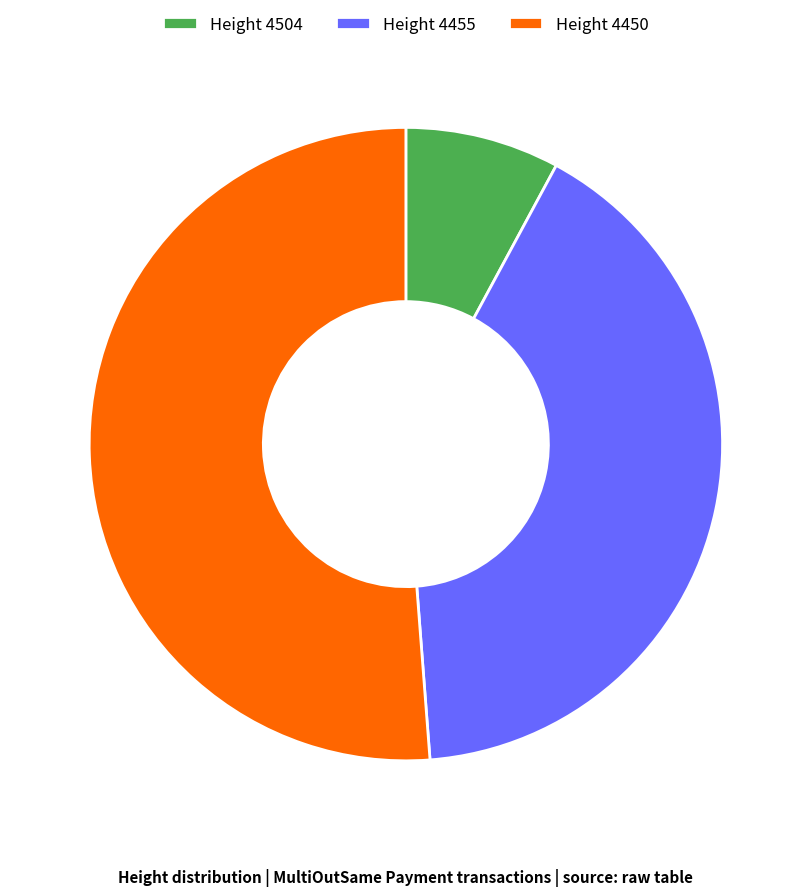

Between Height 4504 and Height 4455, which is larger?

Height 4455